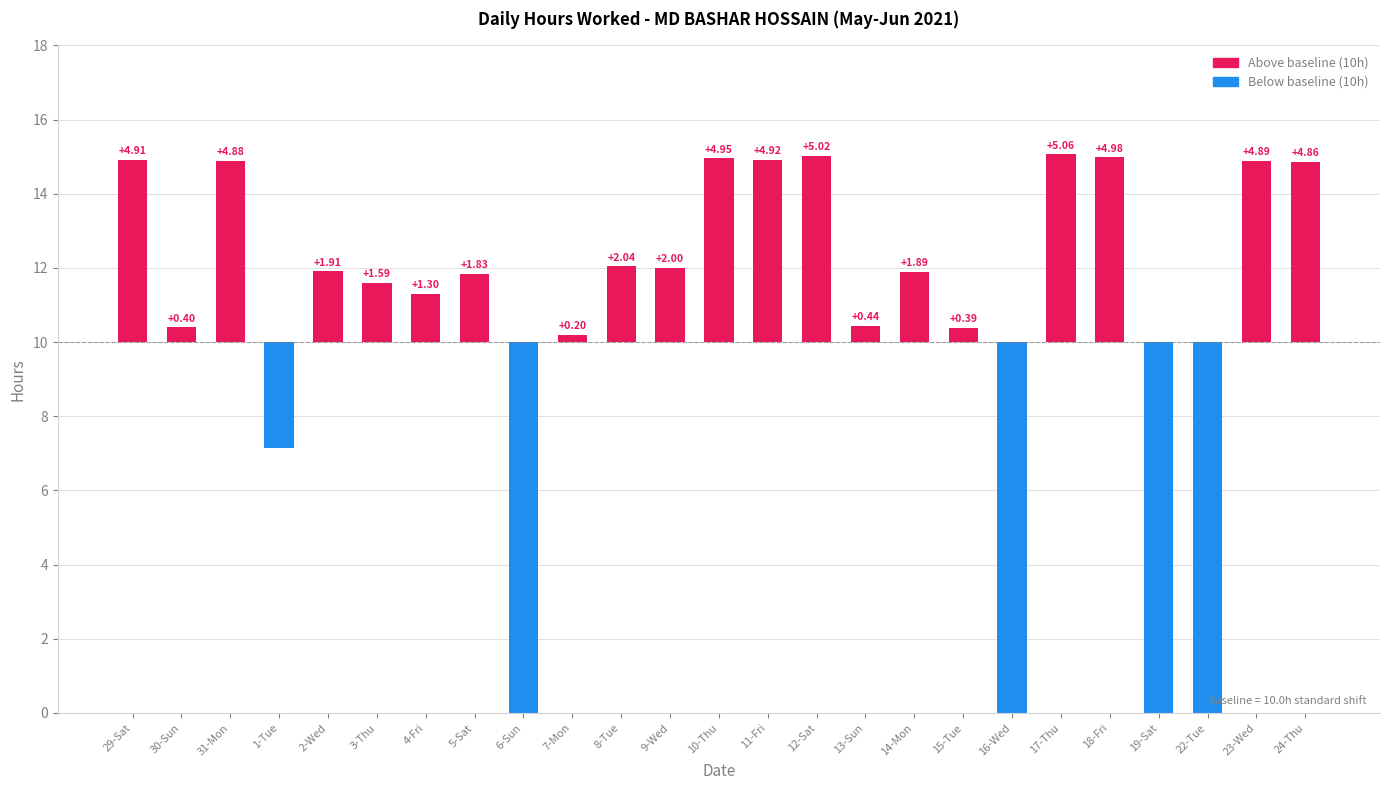

How many data points does each series have?

25